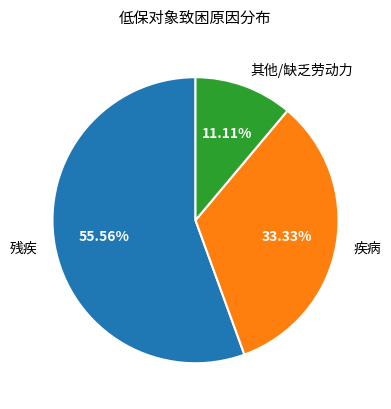

What is the total percentage of 疾病 and 其他/缺乏劳动力?

44.4%